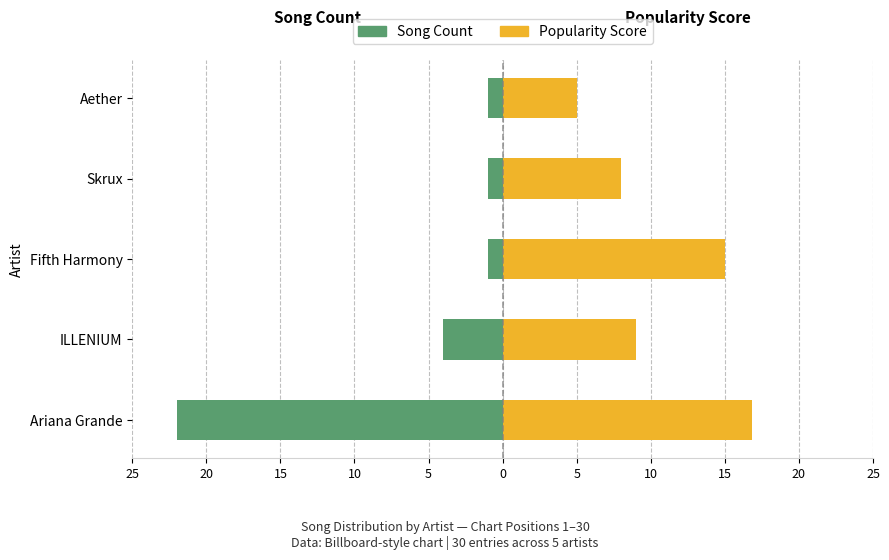

How many groups of bars are there?

5